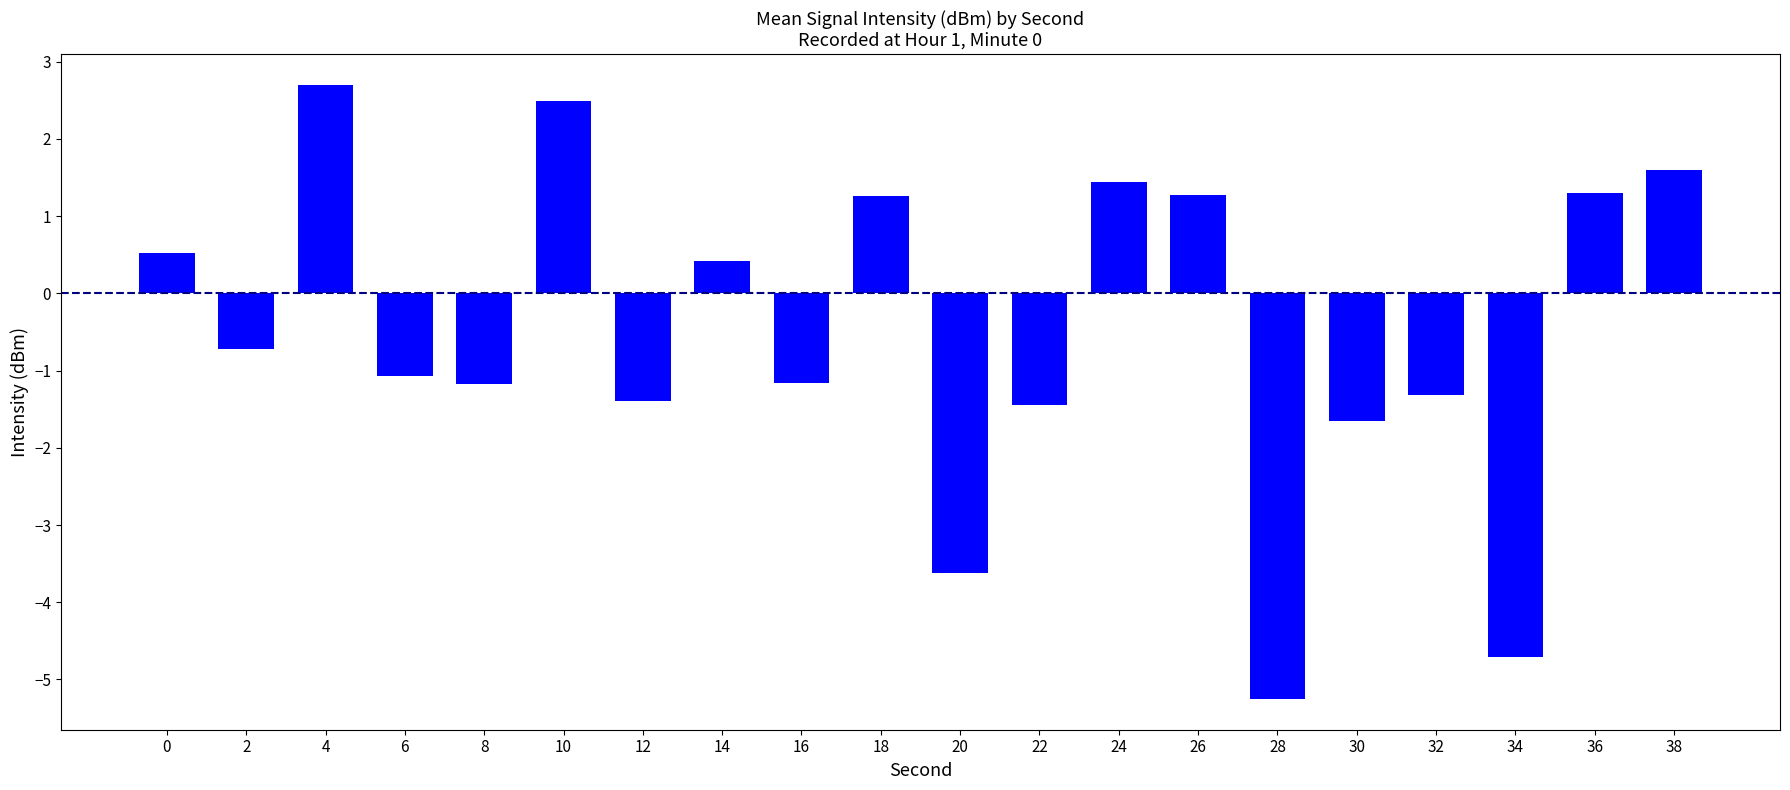

How many values are below 0?

11